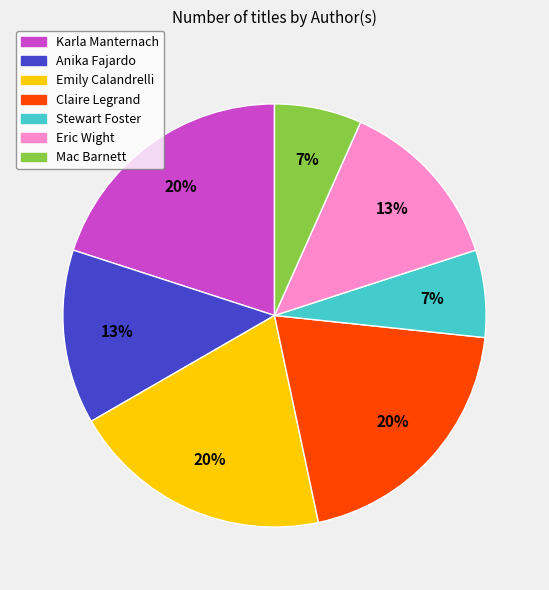

Does Karla Manternach account for over 50% of the chart?

No